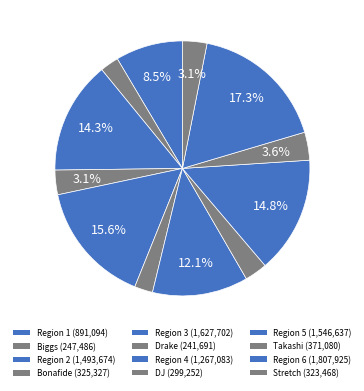

Count the number of slices in the pie.

12